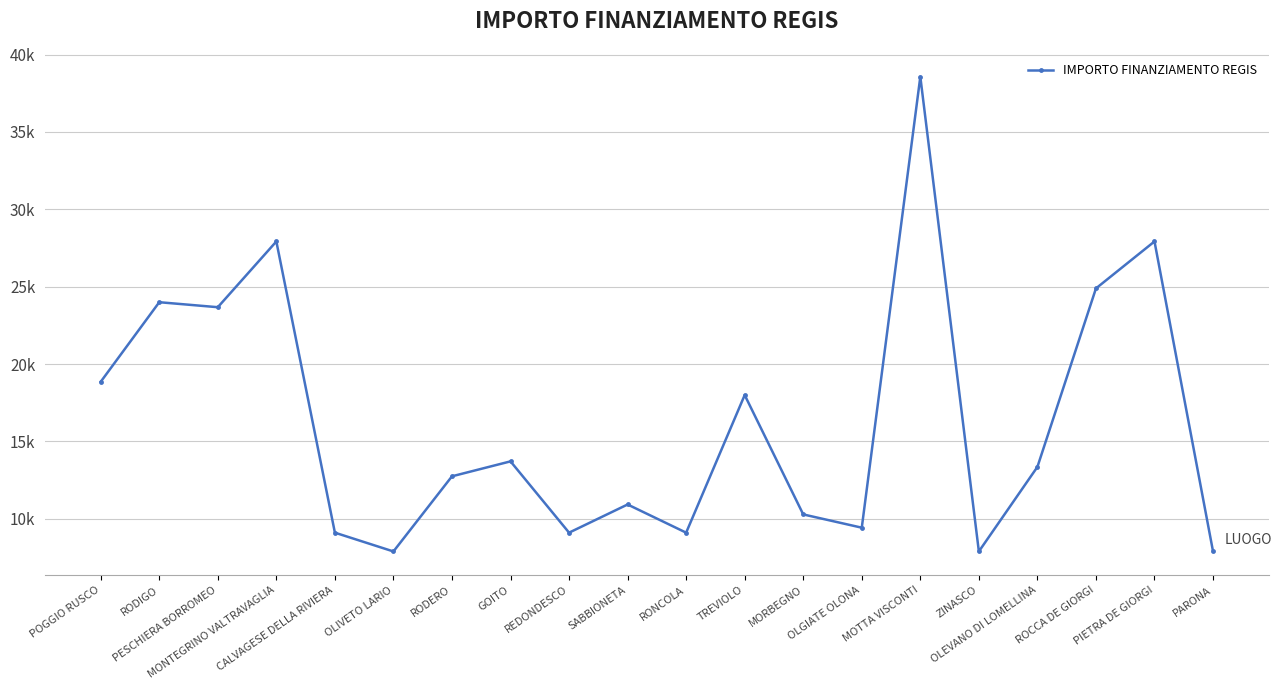

Is this an area chart (filled region under the line)?

No